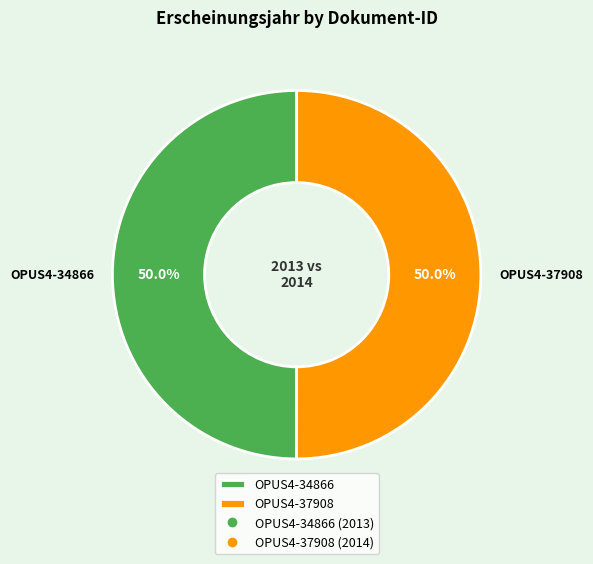

What is the ratio of the value at OPUS4-37908 to the value at OPUS4-34866?

1.0